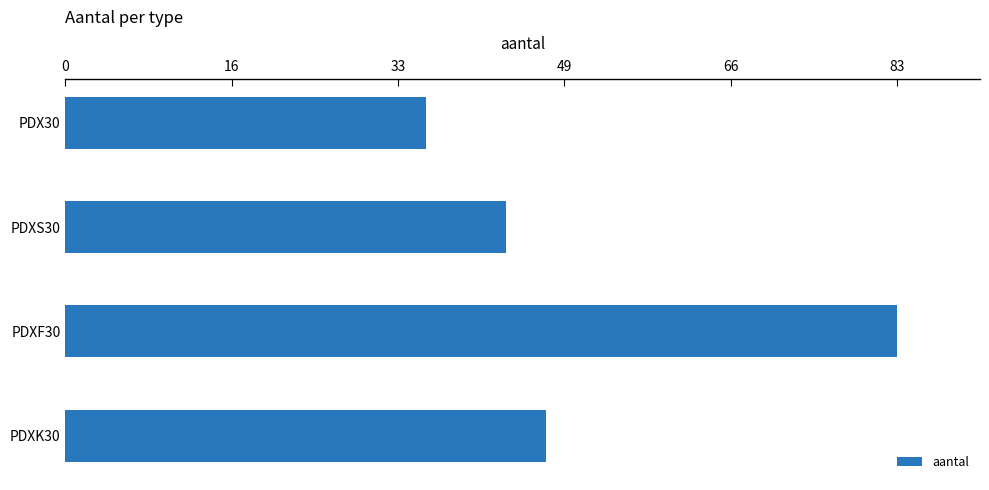

Is it true that the value at PDXS30 is 44?

True